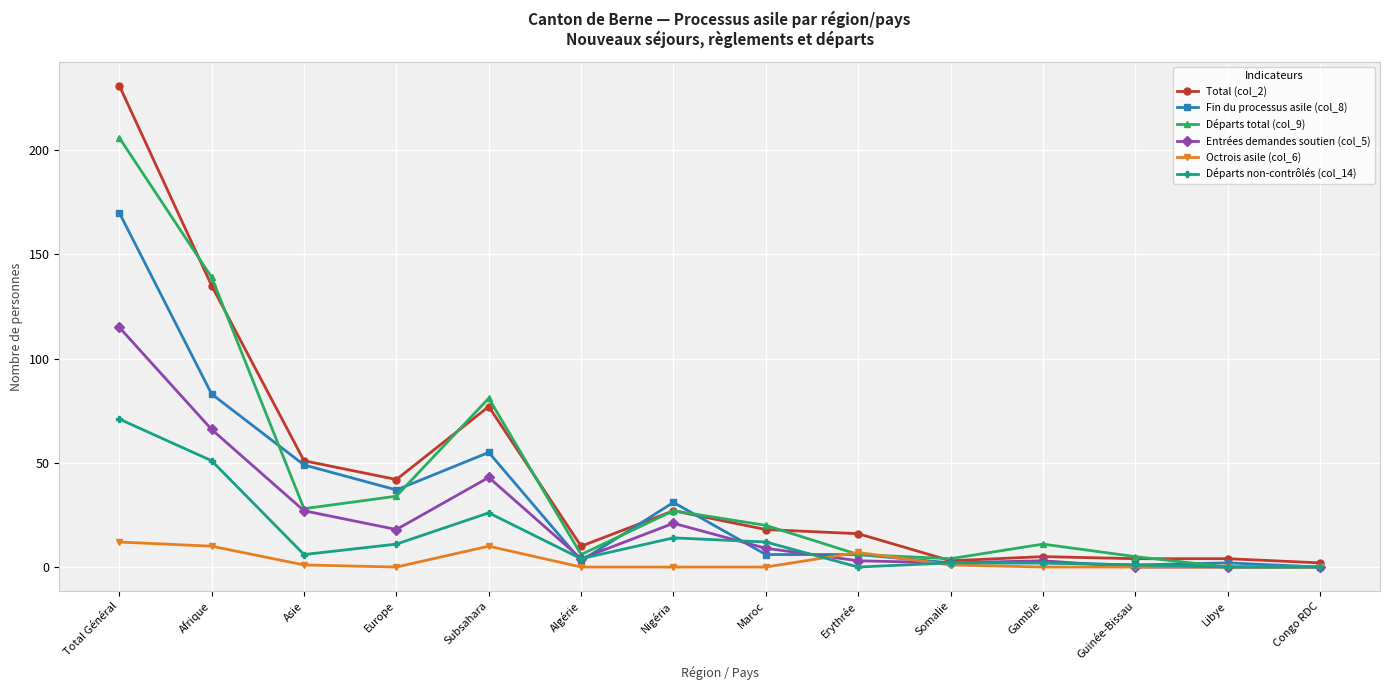

What is the sum of all Départs non-contrôlés (col_14) values?

200